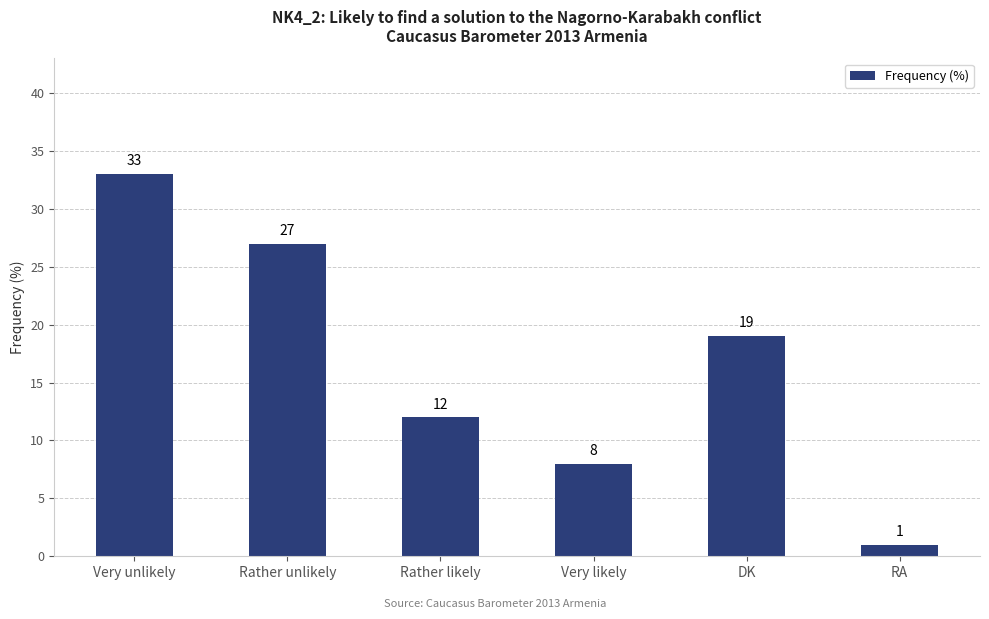

What is the label of the 3rd bar from the right?

Very likely